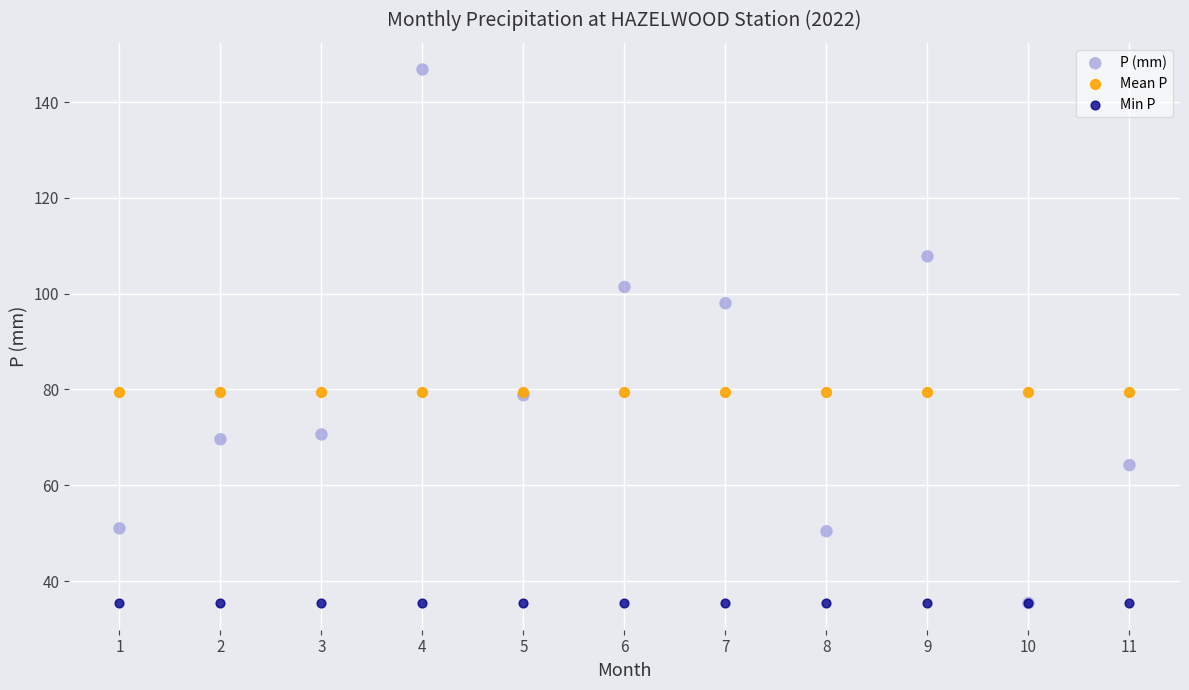

In the P (mm) series, what Y value is closest to 91?

98.0